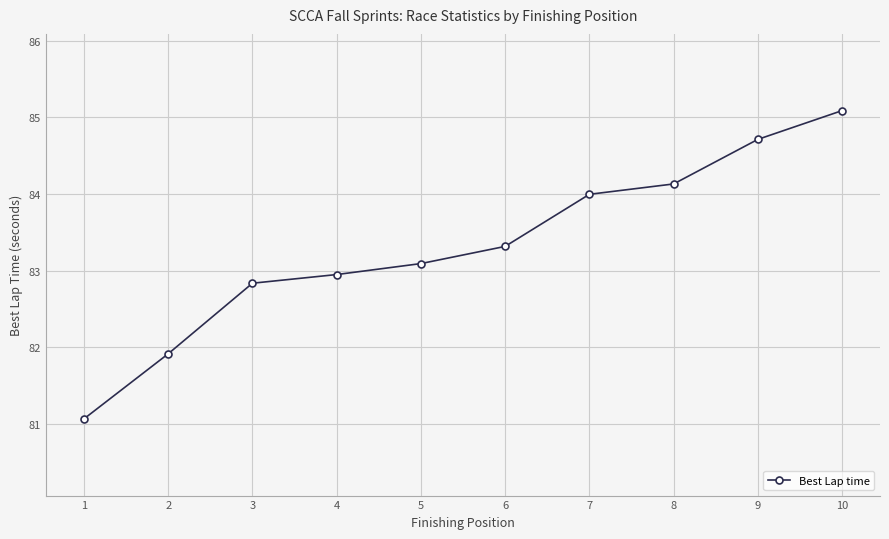

At which category does the chart reach its minimum across all series?

1